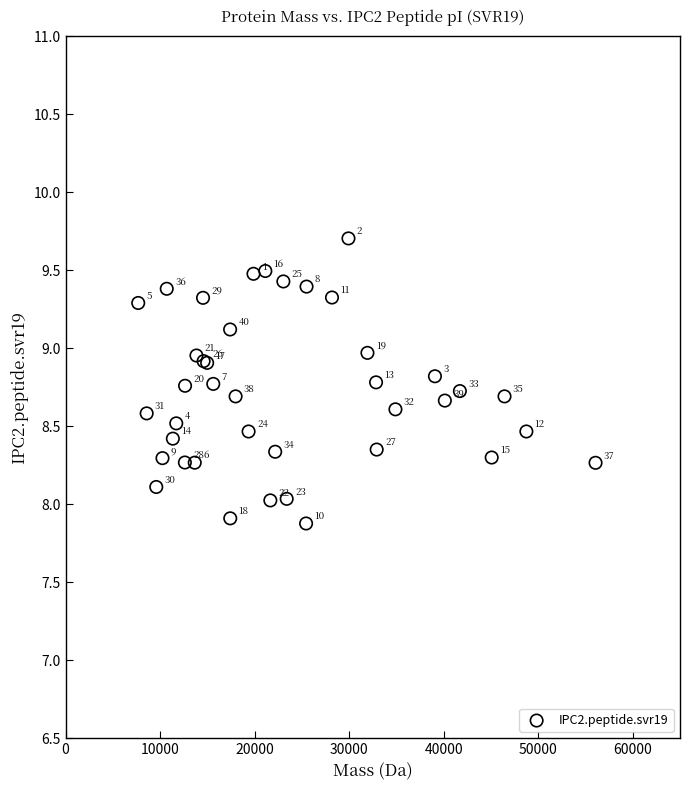

What Y value in the scatter plot is closest to 8?

8.0